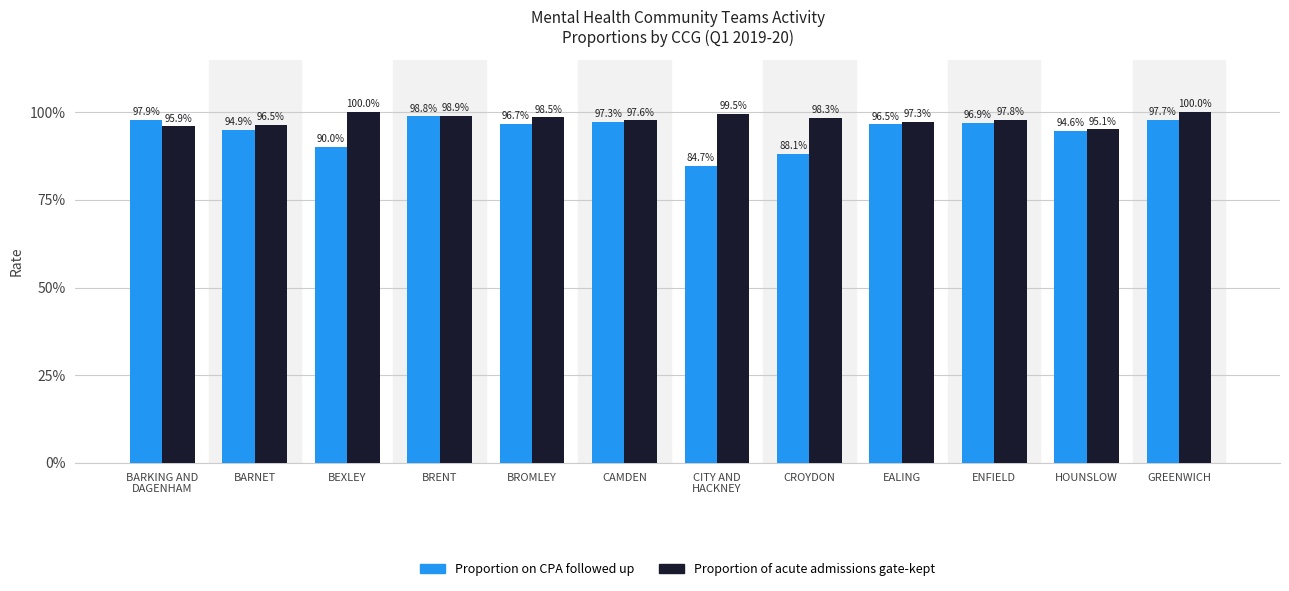

Does the chart contain any negative values?

No